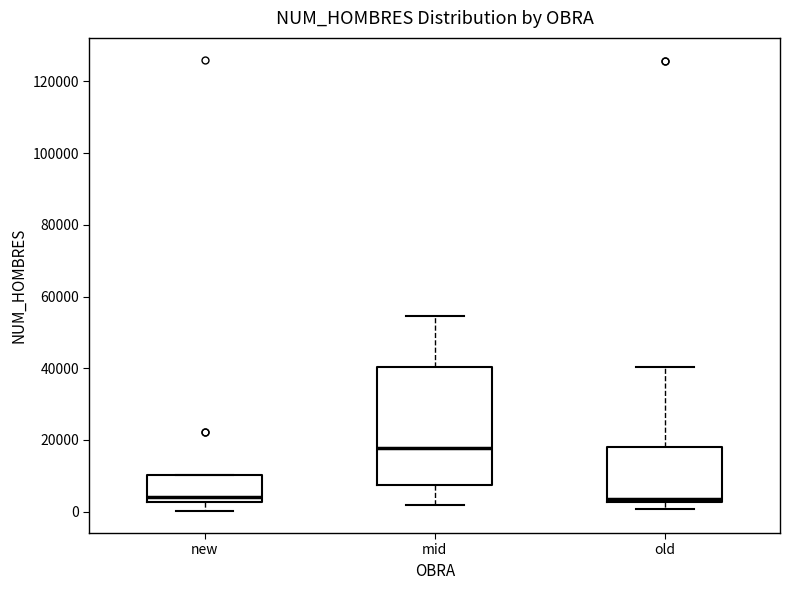

Which box's median line is the highest?

mid